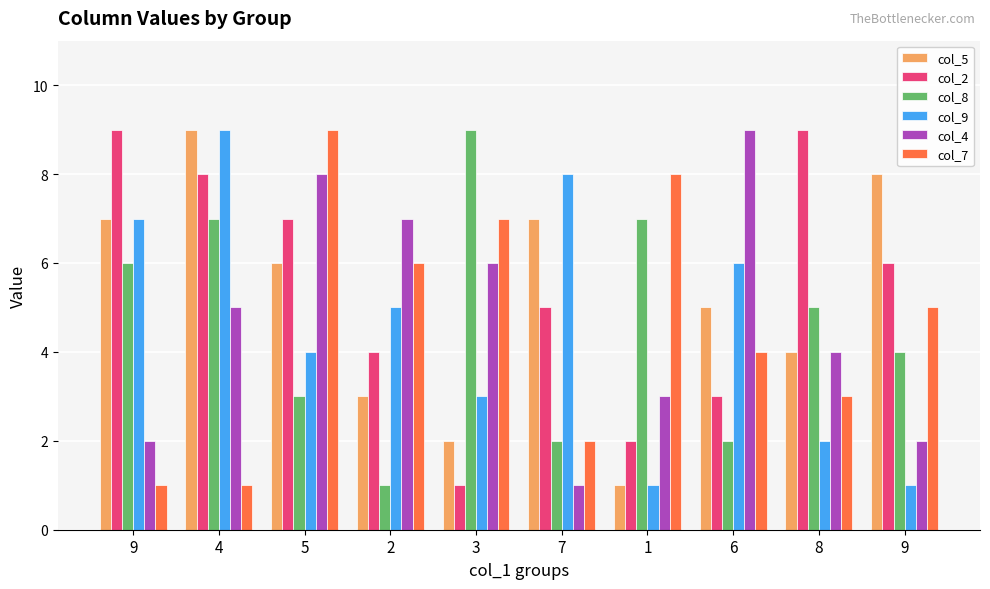

What are all the series names shown in the legend?

col_5, col_2, col_8, col_9, col_4, col_7